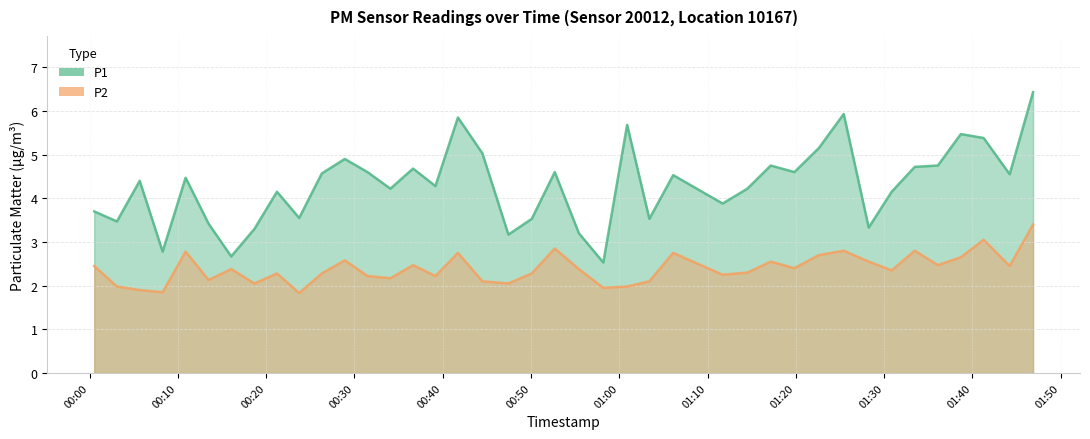

What is the minimum value for P1?

2.5